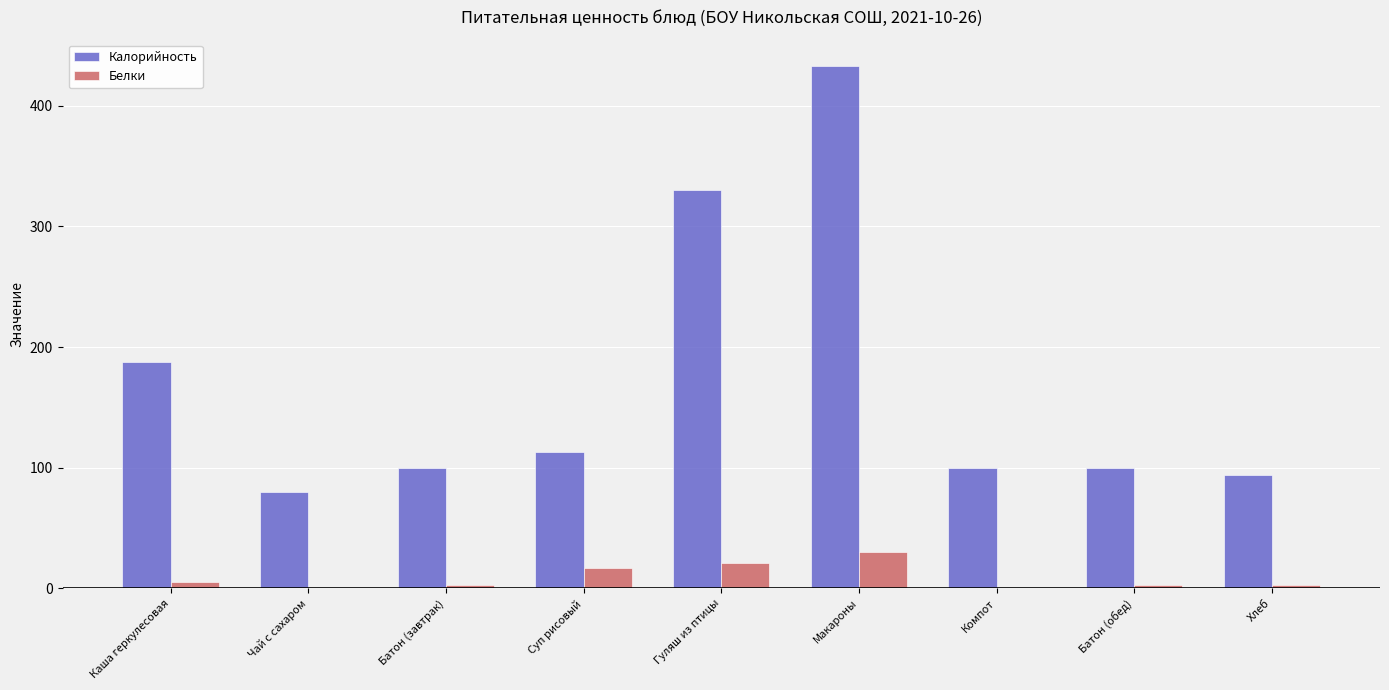

What is the maximum value for Калорийность?

433.0